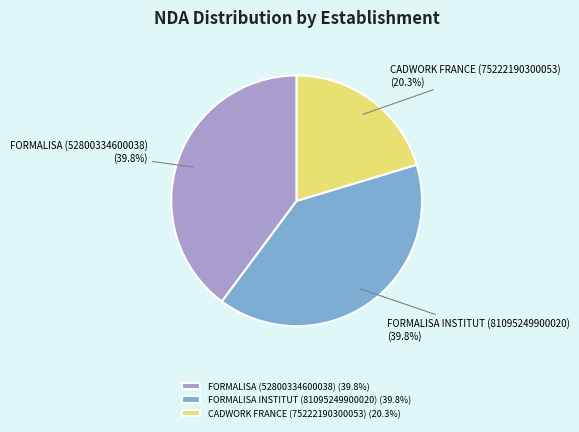

The CADWORK FRANCE (75222190300053) slice represents 20% of the pie. True or false?

True